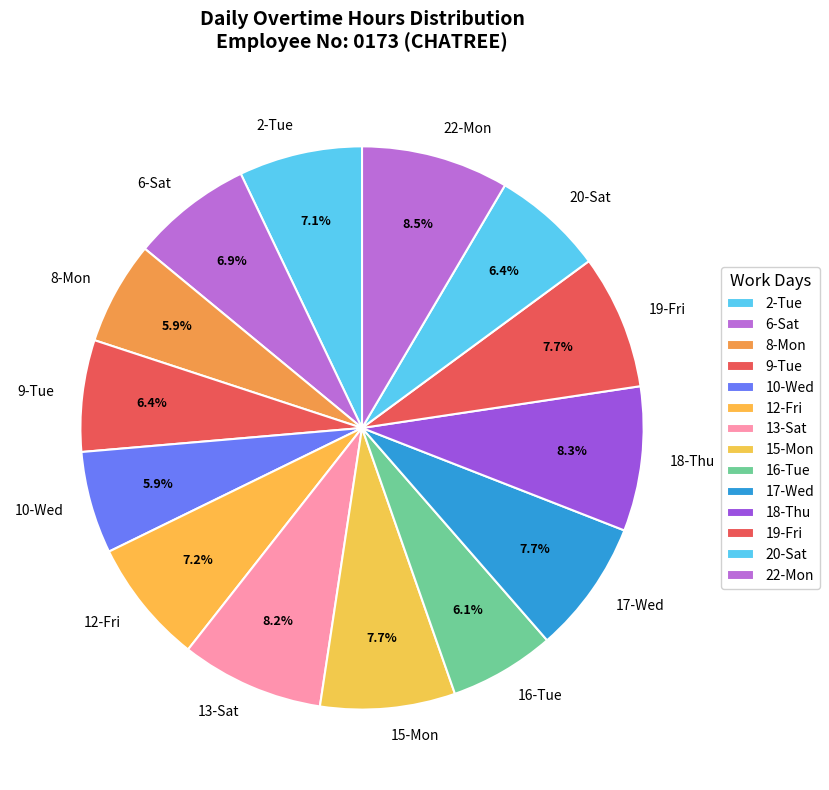

Between 18-Thu and 2-Tue, which is larger?

18-Thu